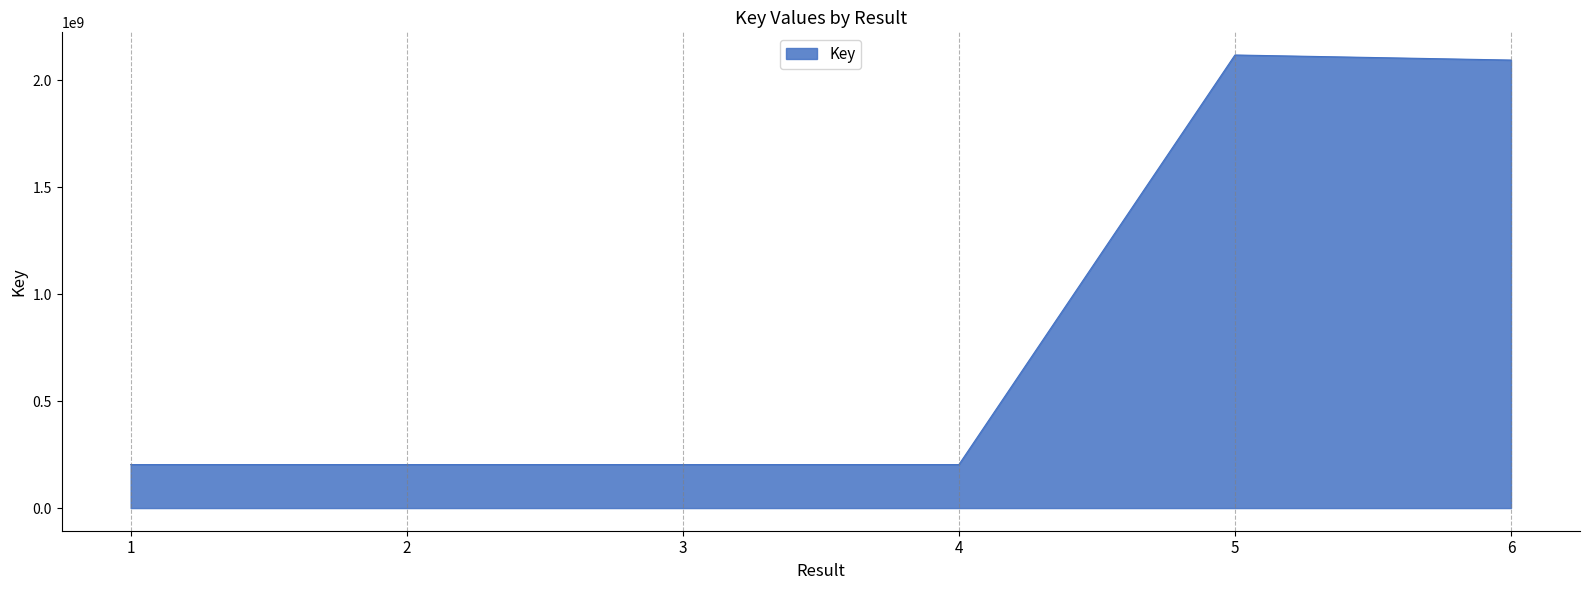

True or false: there are more than 2 points higher than both neighbors.

False